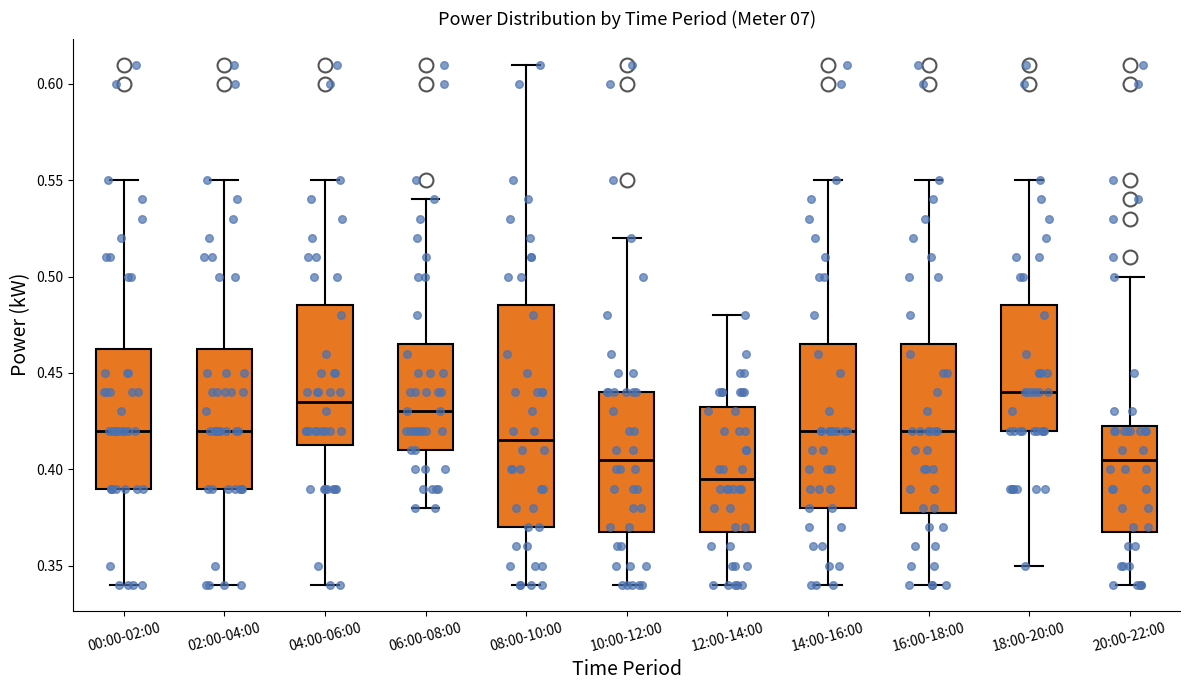

Where is the upper edge of the box for 10:00-12:00 on the y-axis? The values are not printed on the chart, so give them approximately, as read against the axis.

0.440